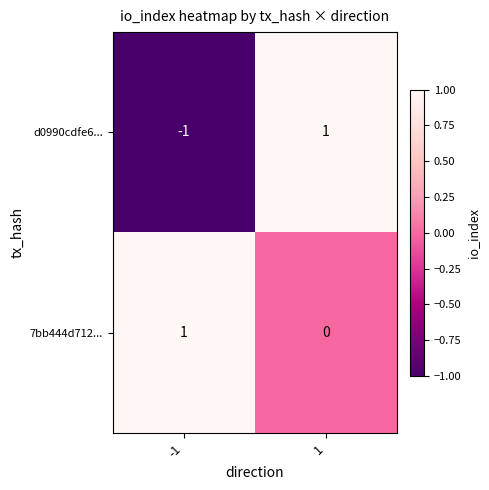

Rank the series by their average value, from highest to lowest.

7bb444d712..., d0990cdfe6...